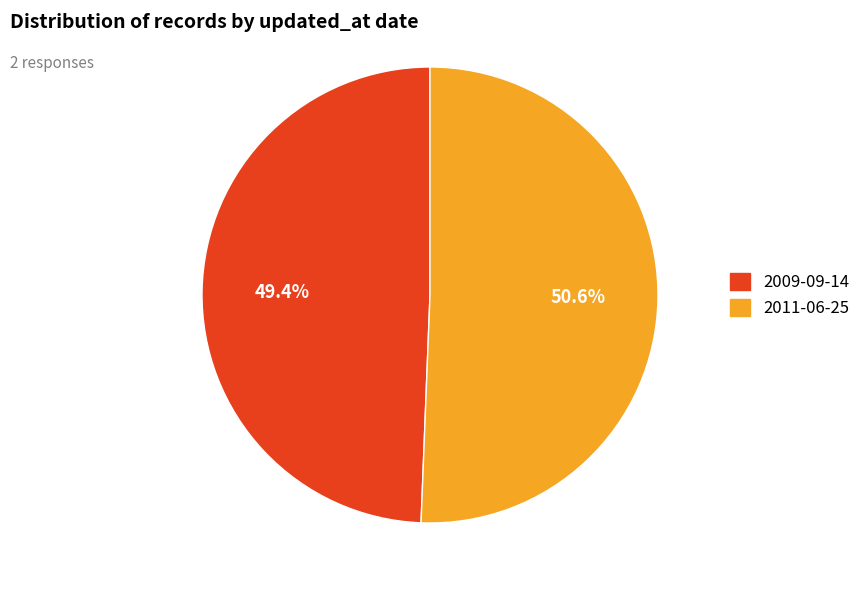

To the nearest percent, what is the difference between the largest and smallest slice percentages?

1%